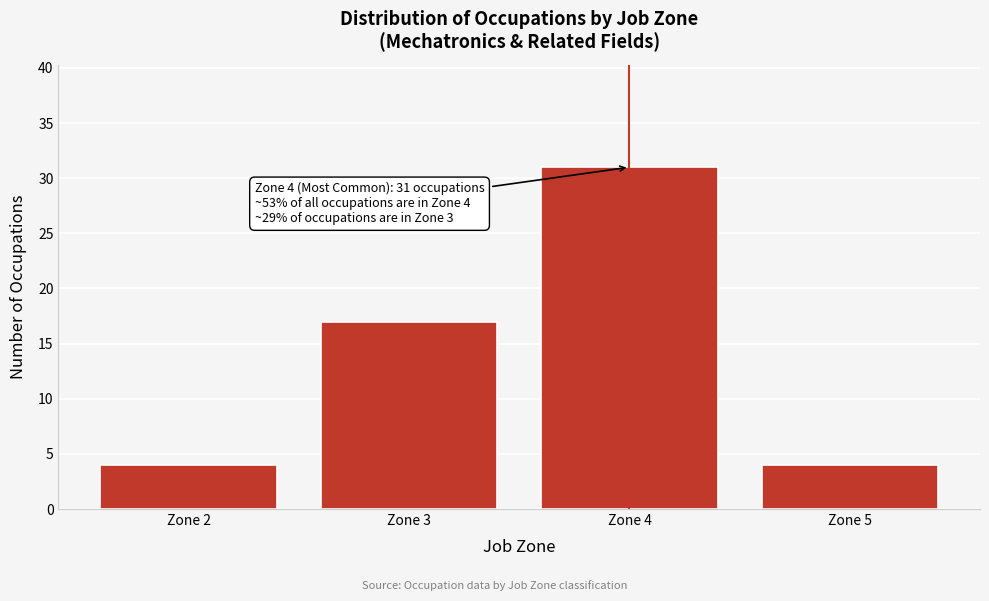

Reading left to right, extract all data points from this chart.

4	17	31	4